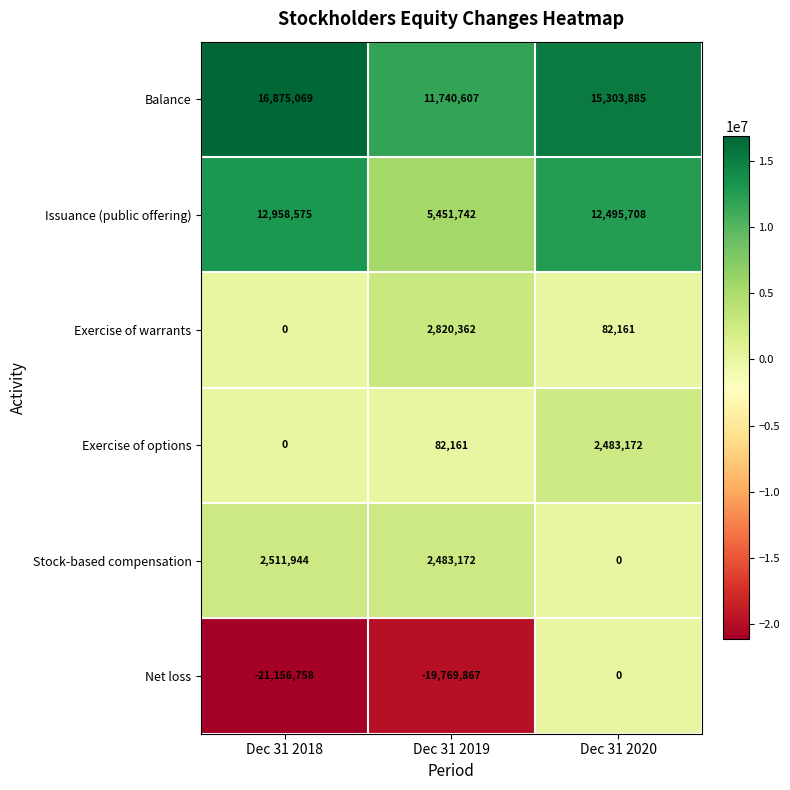

Where does the Issuance (public offering) series first go above 12495708?

Dec 31 2018